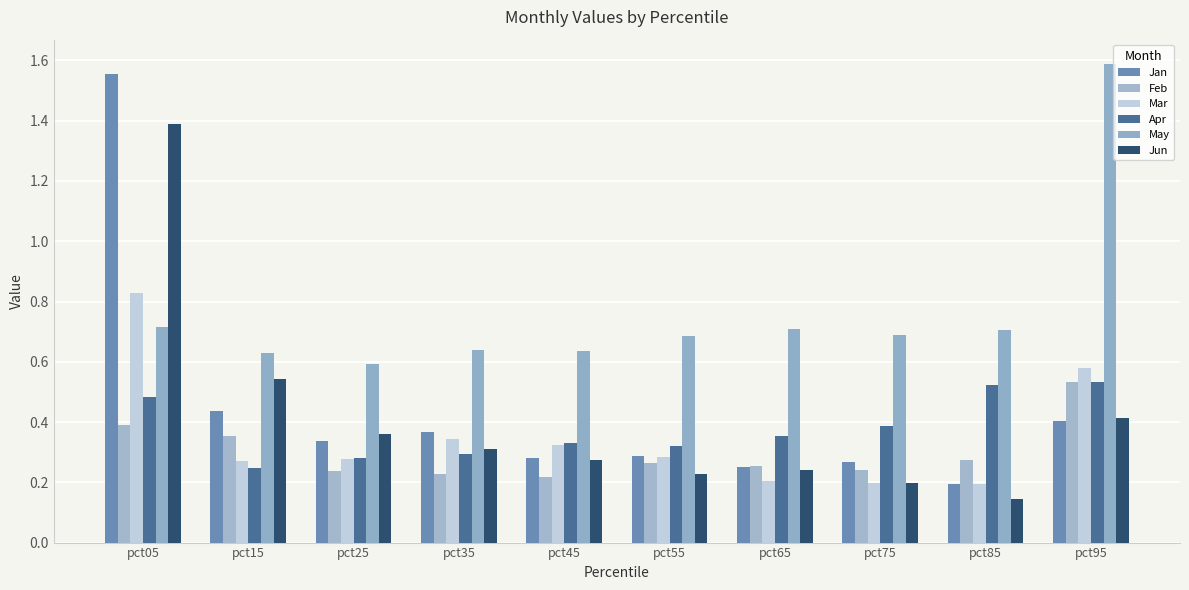

At which category is the sum across all series the highest?

pct05